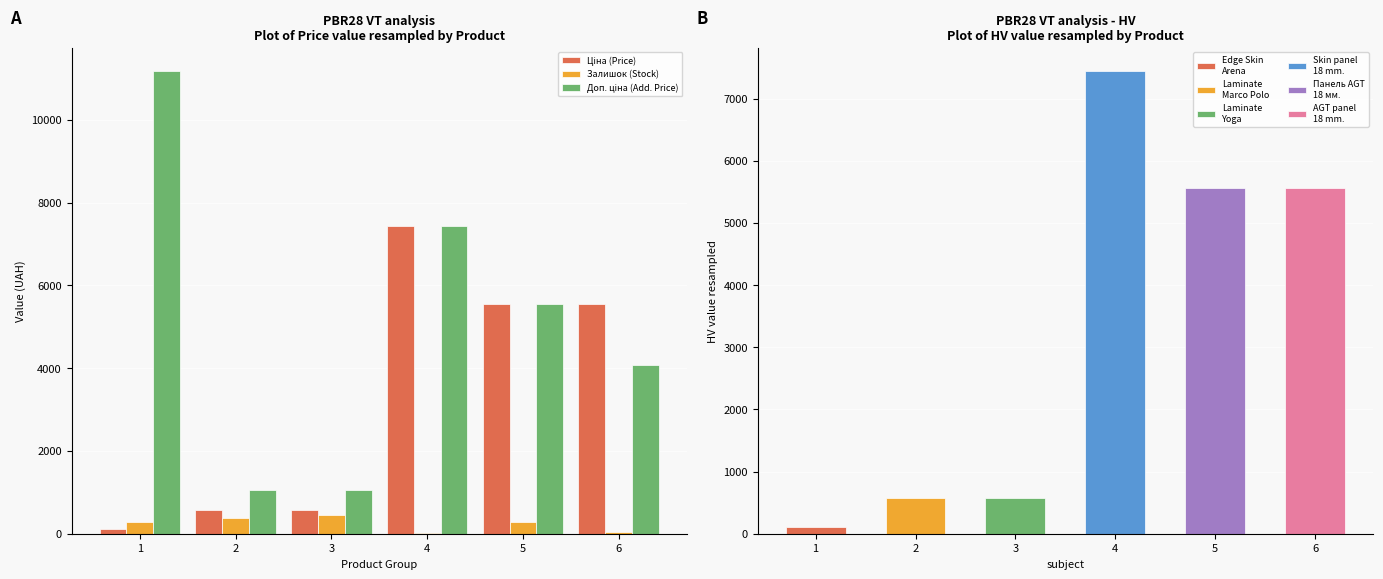

What is the approximate value of Ціна (Price) at 2?

578.1